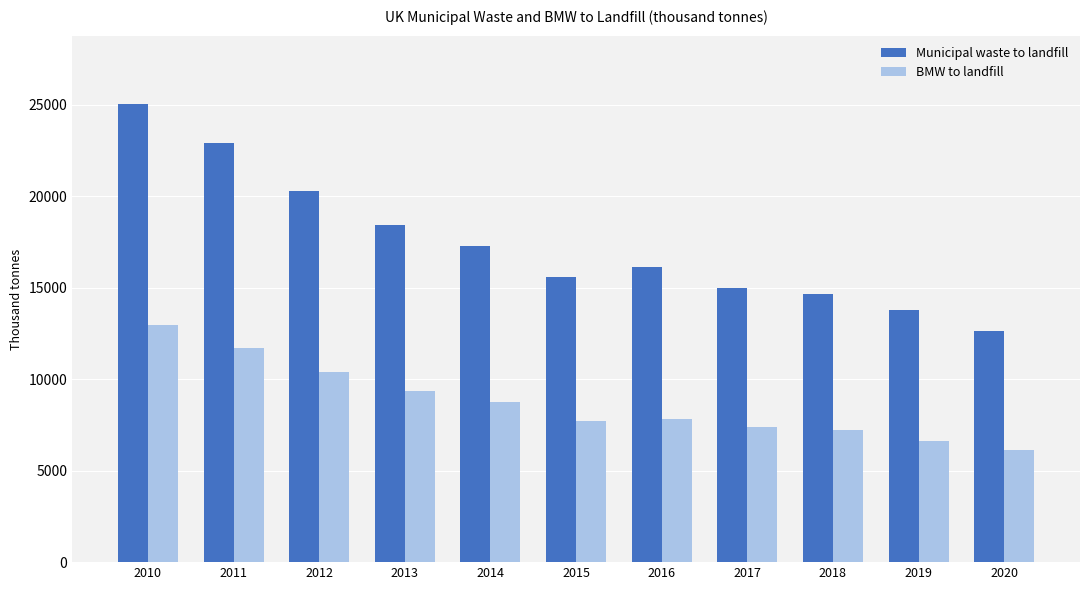

How many data points does each series have?

11